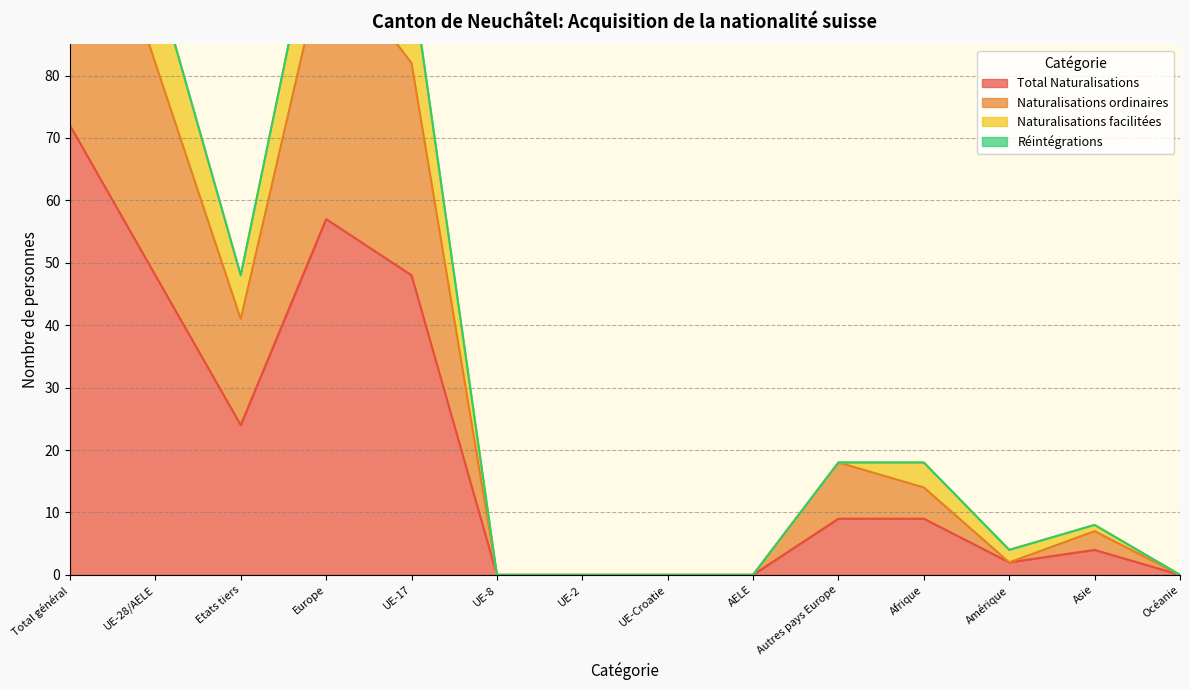

True or false: Total Naturalisations has a value of 41 at Etats tiers.

False